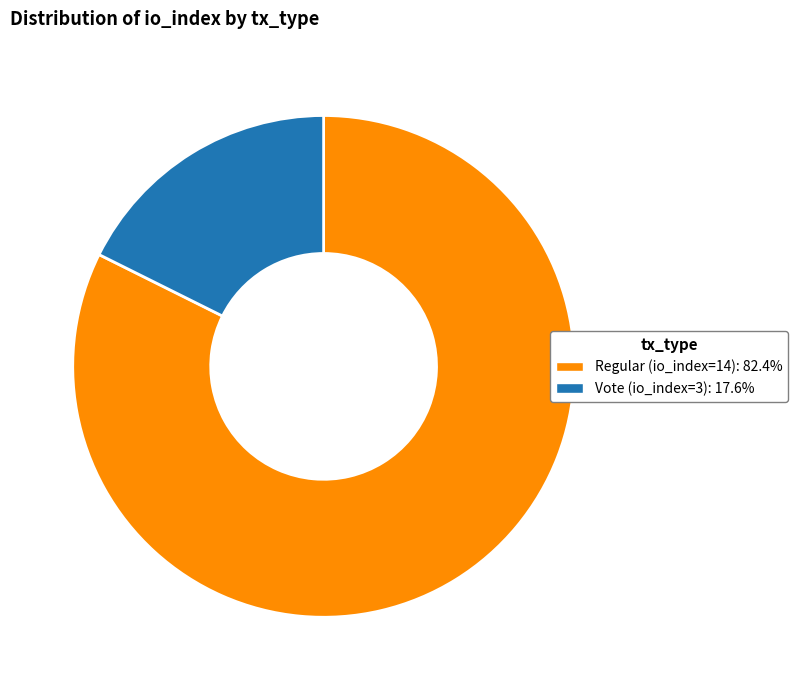

Count the number of slices in the pie.

2